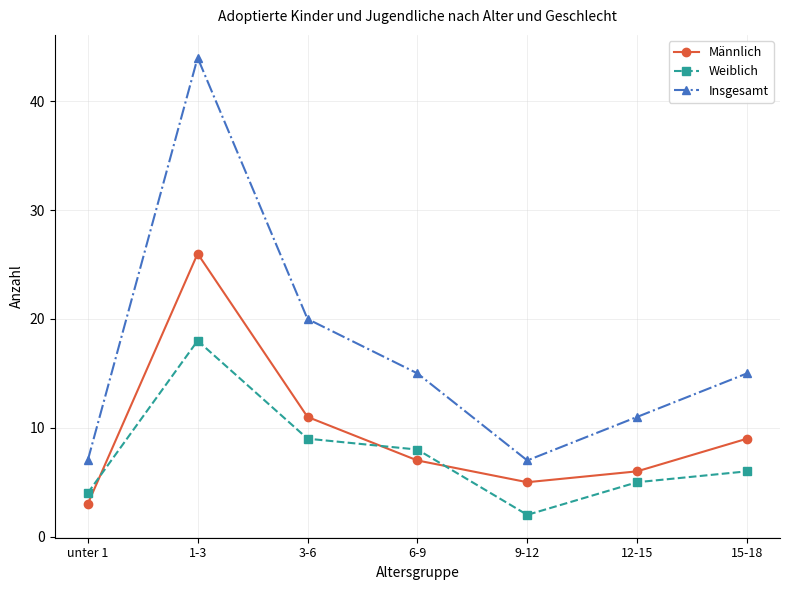

At which category is the sum across all series the highest?

1-3